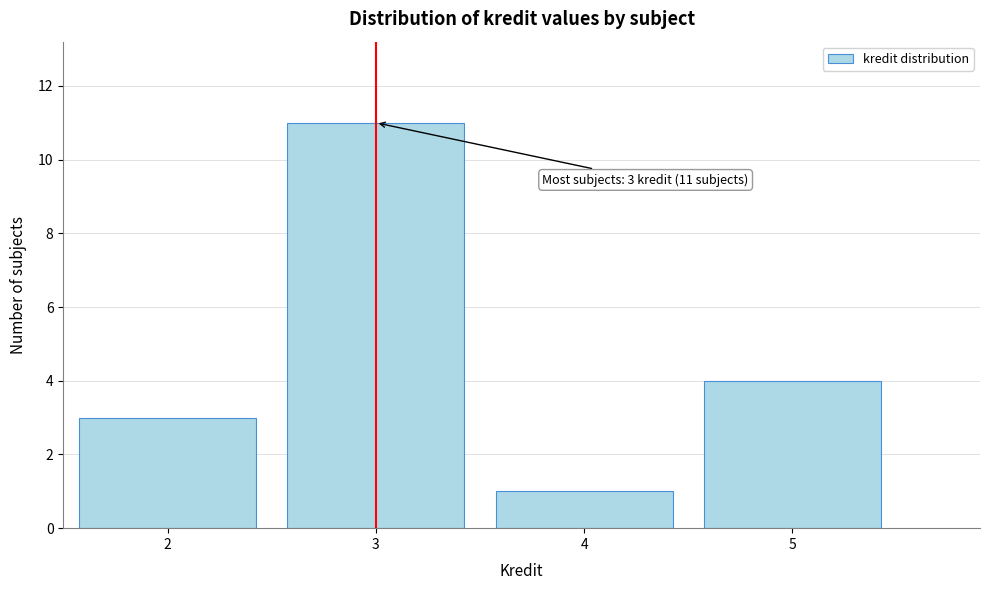

Which range on the x-axis has the tallest bar?

2.5 to 3.5